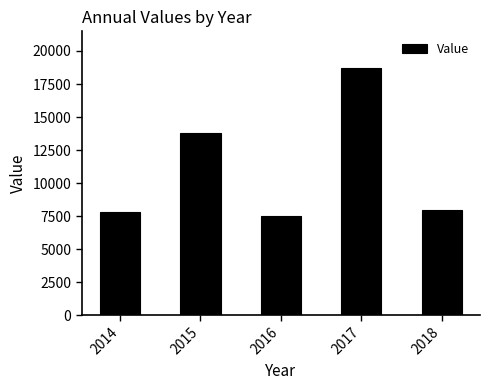

What is the change in value from 2015 to 2016?

-6304.5